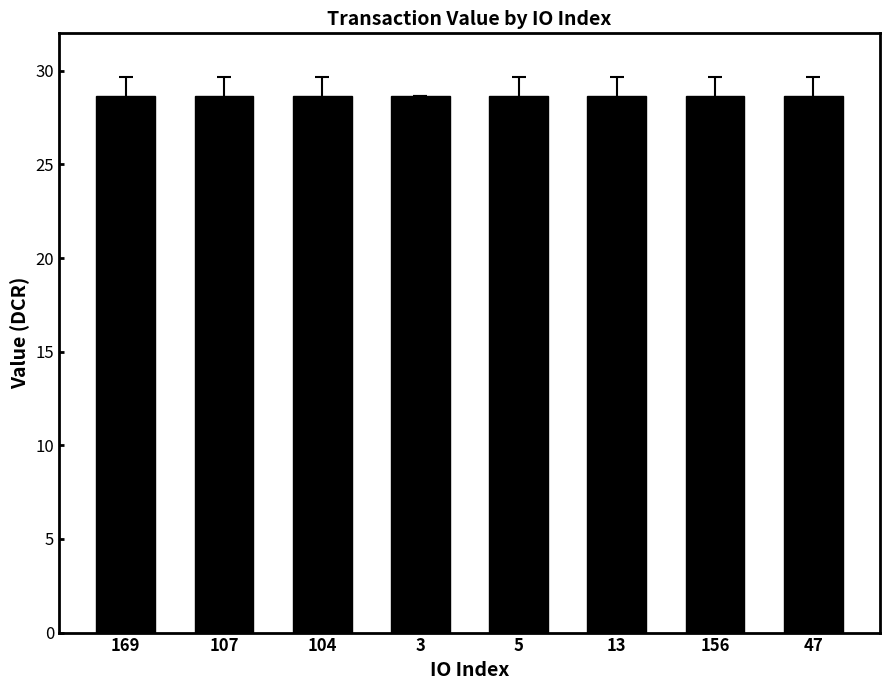

Are the bars horizontal?

No